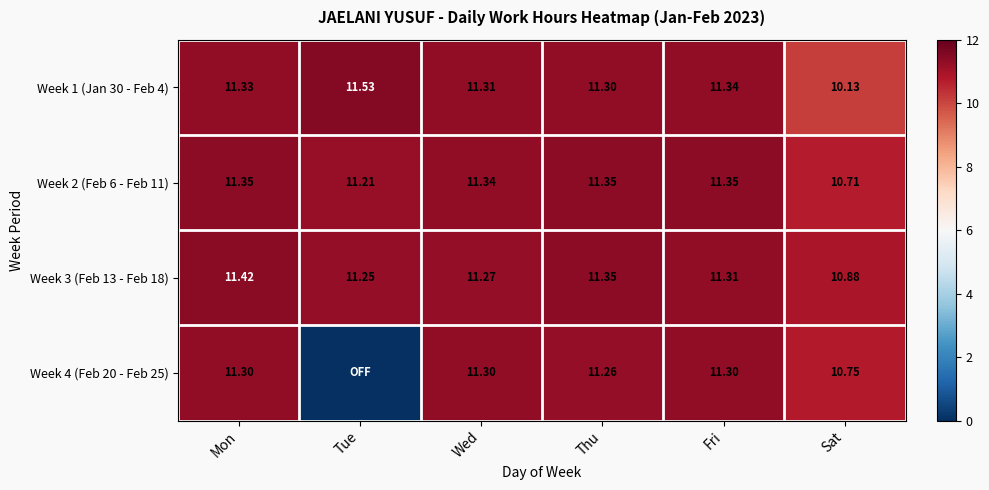

Is the value of Week 1 (Jan 30 - Feb 4) at Mon greater than the value of Week 3 (Feb 13 - Feb 18) at Fri?

Yes